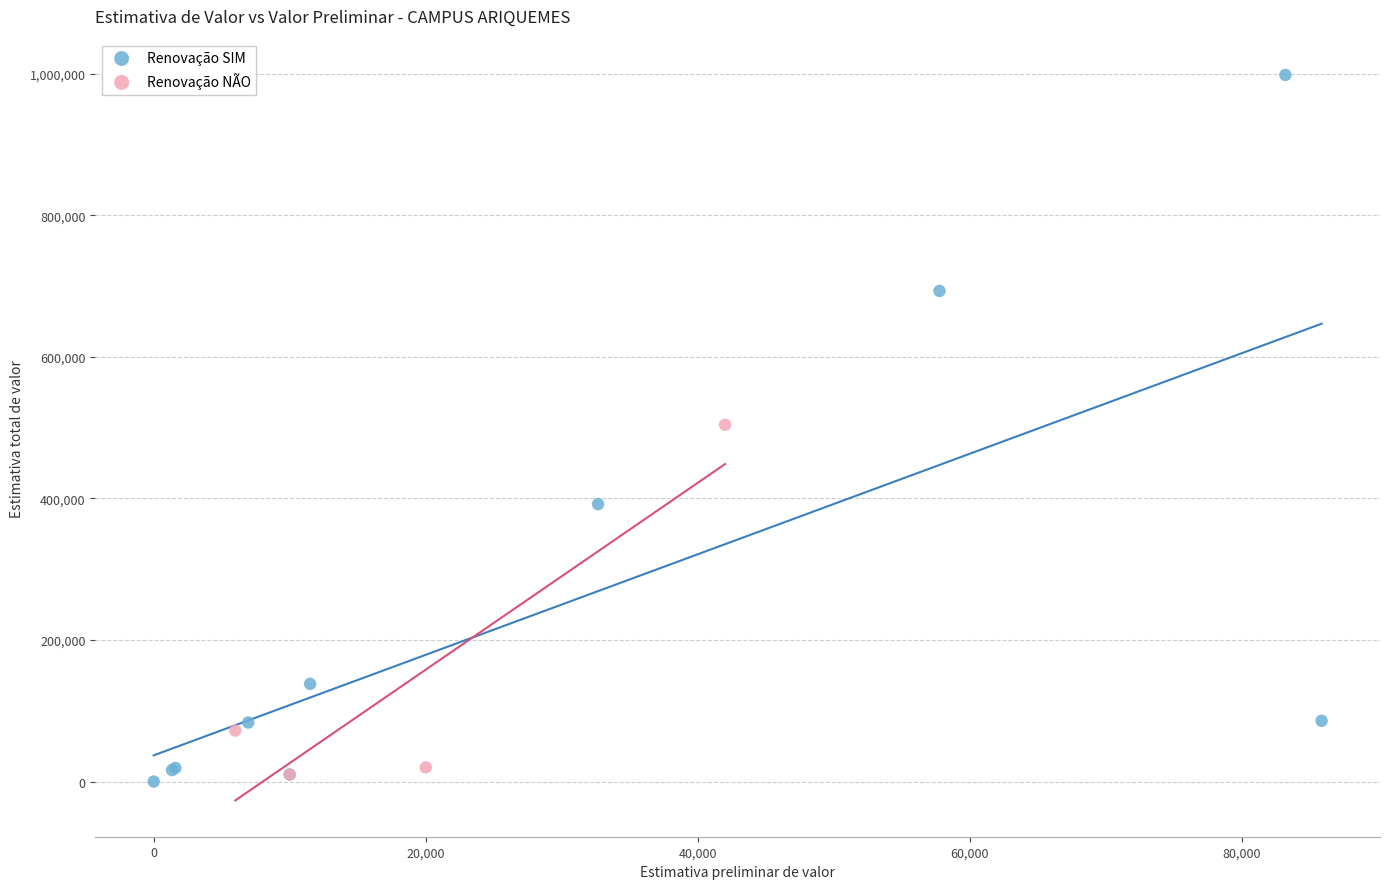

Which series has the widest spread of Y values?

Renovação SIM